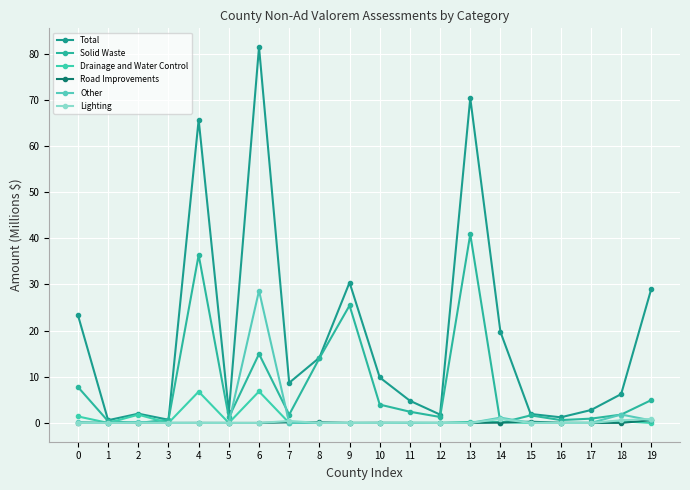

In Road Improvements, how many points are lower than both neighbors (excluding endpoints)?

2